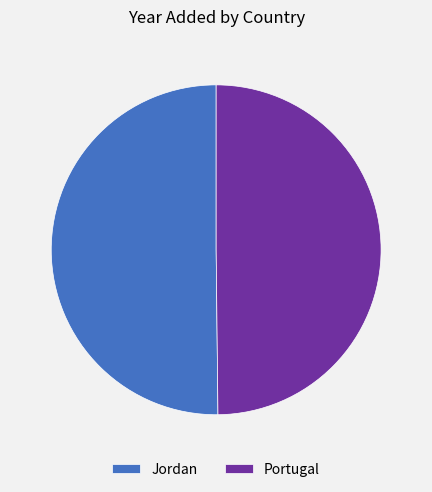

Do Portugal and Jordan together represent more than half of the pie?

Yes